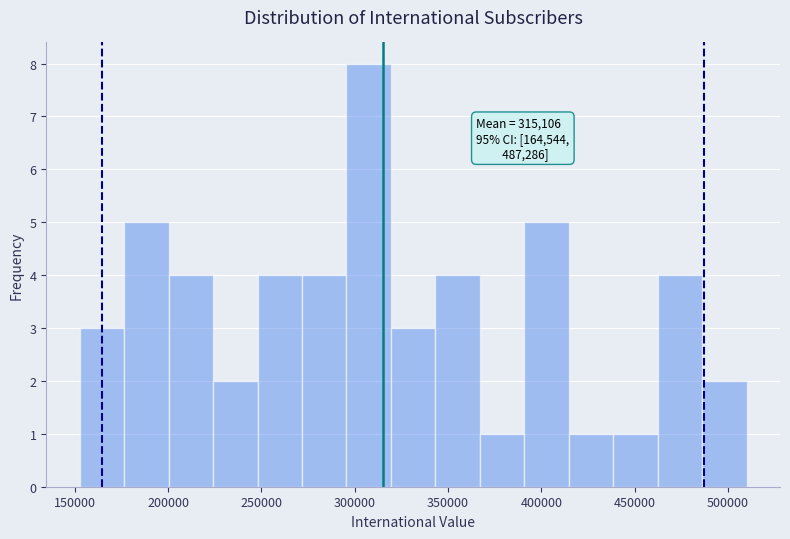

Which range on the x-axis has the tallest bar?

295000 to 320000